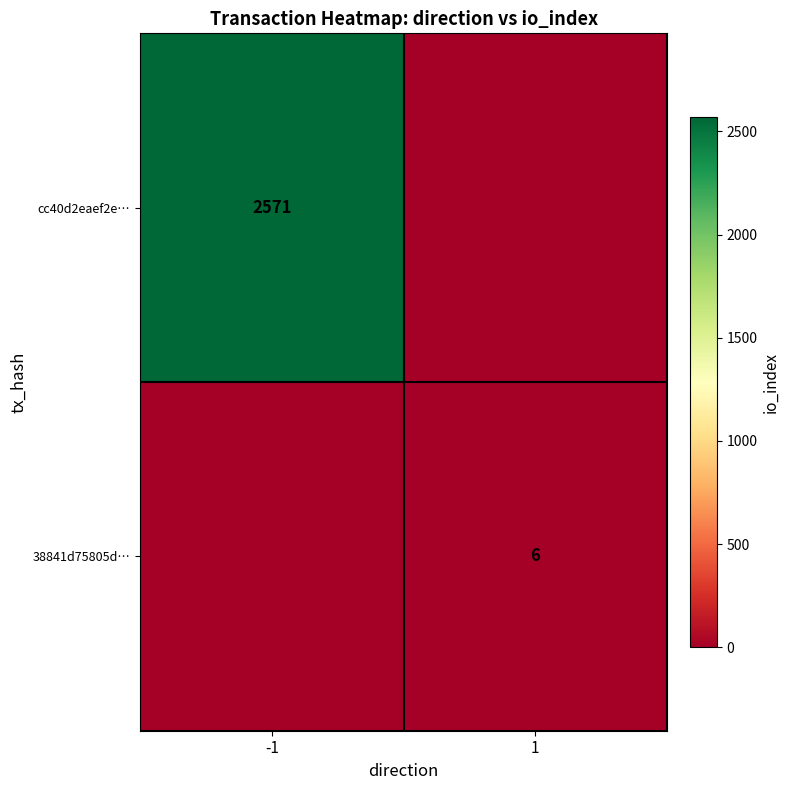

Is the value of 38841d75805d… at 1 greater than the value of cc40d2eaef2e… at -1?

No